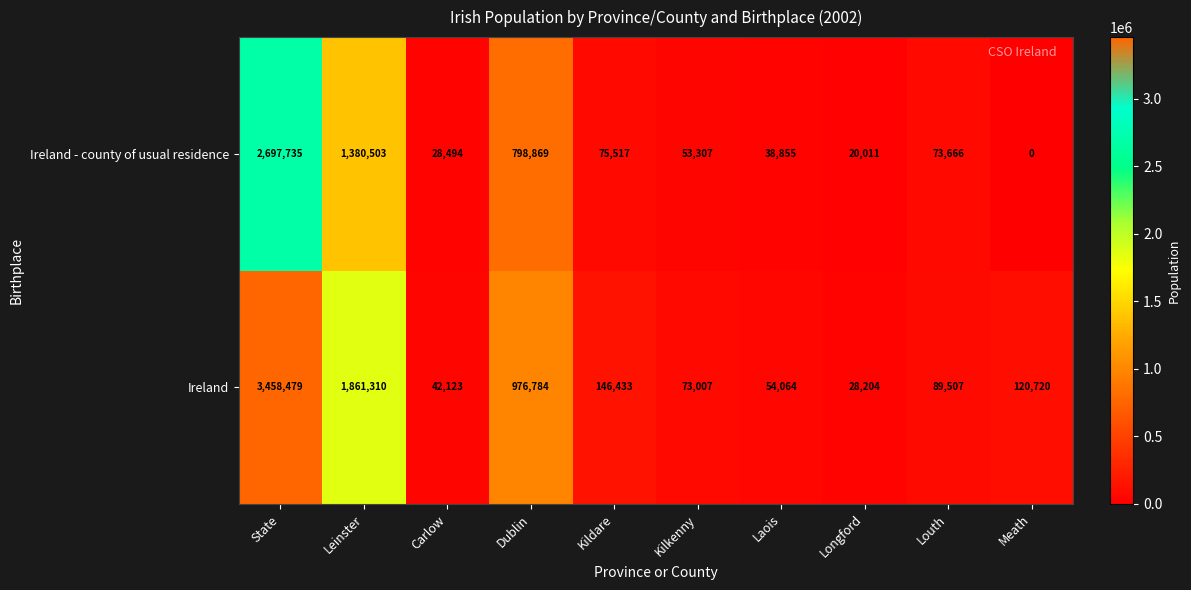

Rank the series by their average value, from lowest to highest.

Ireland - county of usual residence, Ireland